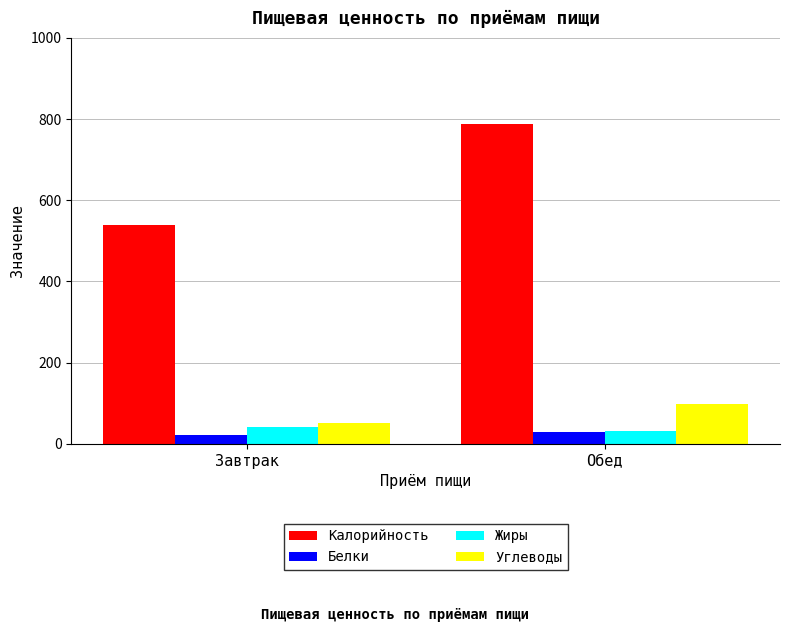

What is the sum of the Жиры values at Завтрак and Обед?

73.5